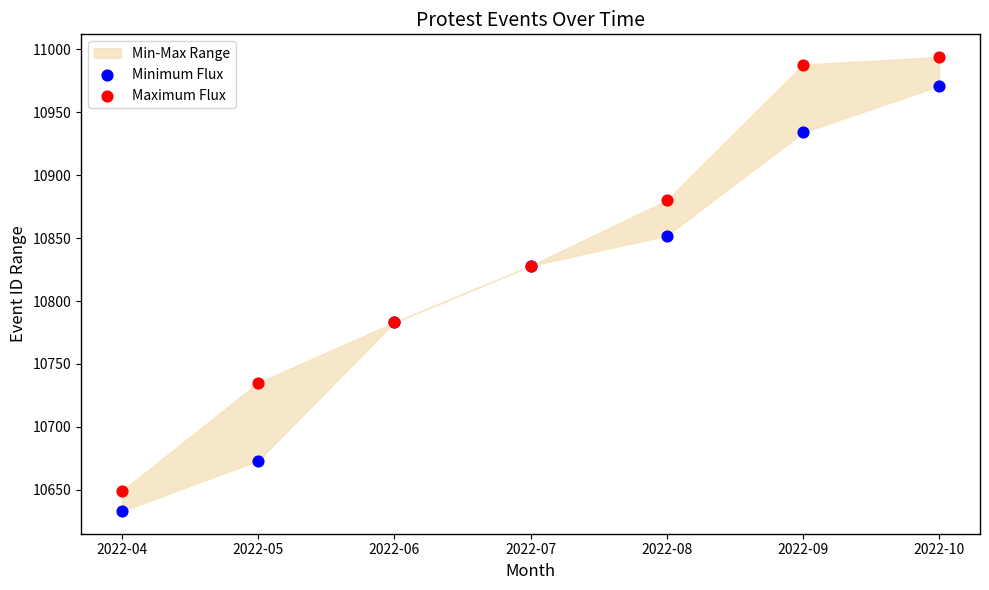

Which series reaches the minimum Y coordinate?

Minimum Flux